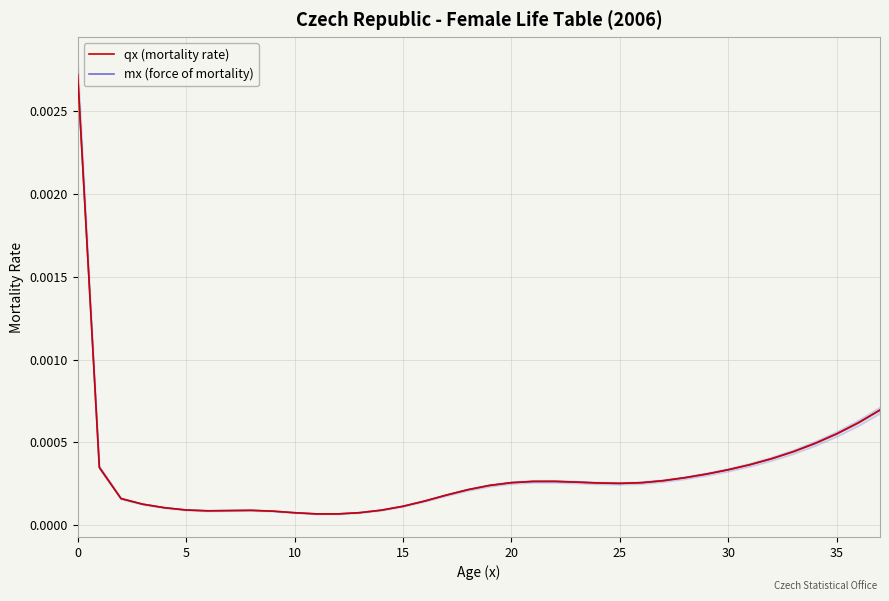

Is this an area chart (filled region under the line)?

No